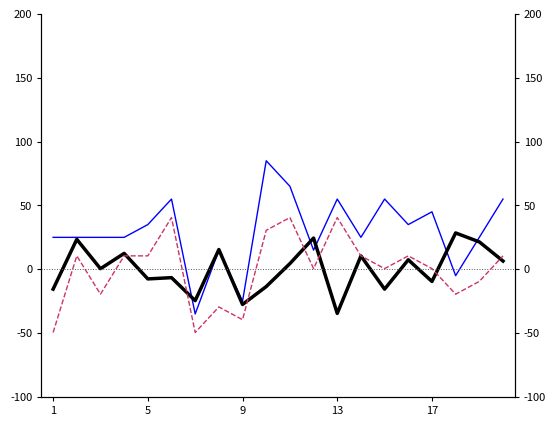

Reading left to right, what are all the values shown in this chart?

S10: 25.0	25.0	25.0	25.0	35.0	55.0	-35.0	15.0	-25.0	85.0	65.0	15.0	55.0	25.0	55.0	35.0	45.0	-5.0	25.0	55.0
S02: -15.5	23.5	0.5	12.5	-7.5	-6.5	-24.5	15.5	-27.5	-13.5	4.5	24.5	-34.5	10.5	-15.5	7.5	-9.5	28.5	21.5	6.5
S06a: -49.5	10.5	-19.5	10.5	10.5	40.5	-49.5	-29.5	-39.5	30.5	40.5	0.5	40.5	10.5	0.5	10.5	0.5	-19.5	-9.5	10.5